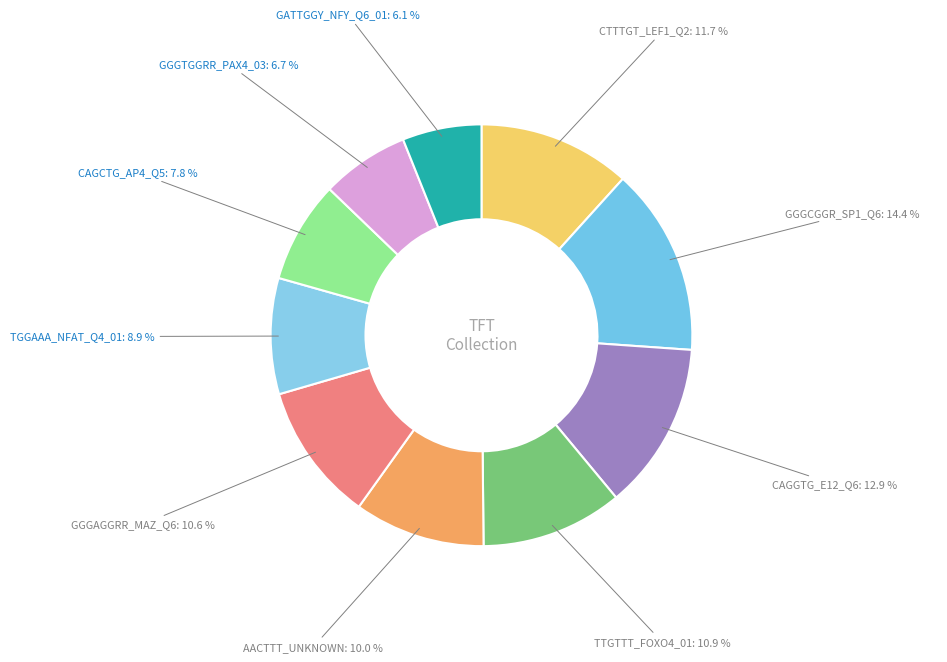

Approximately how many times larger is the value at CAGGTG_E12_Q6 compared to GGGAGGRR_MAZ_Q6?

1.2